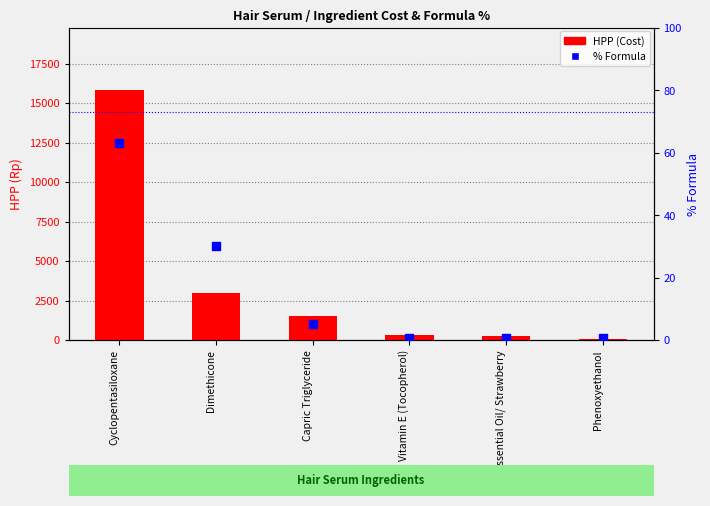

At how many categories does at least one series exceed 65?

6